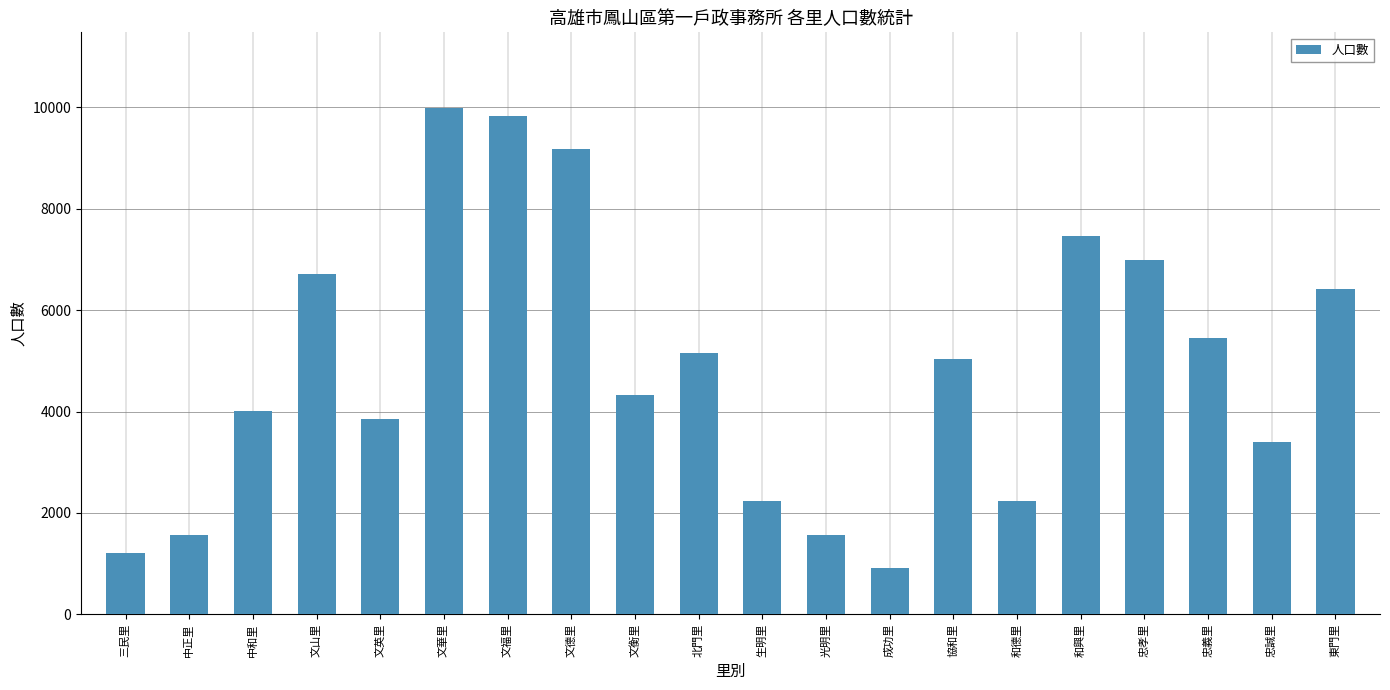

Which has a higher value, 成功里 or 忠義里?

忠義里